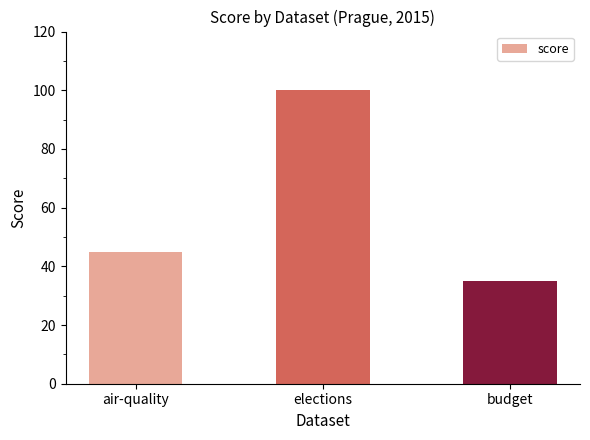

Is it true that the value at air-quality is 80?

False